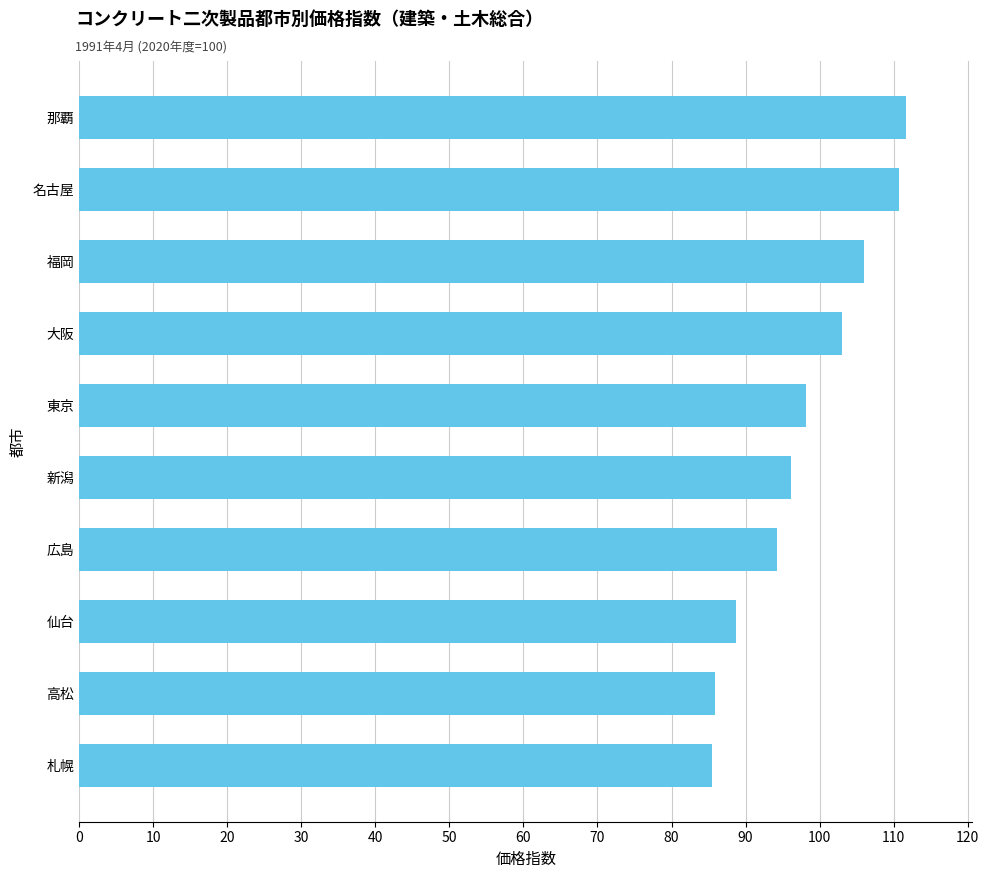

What is the maximum value shown in the chart?

111.7